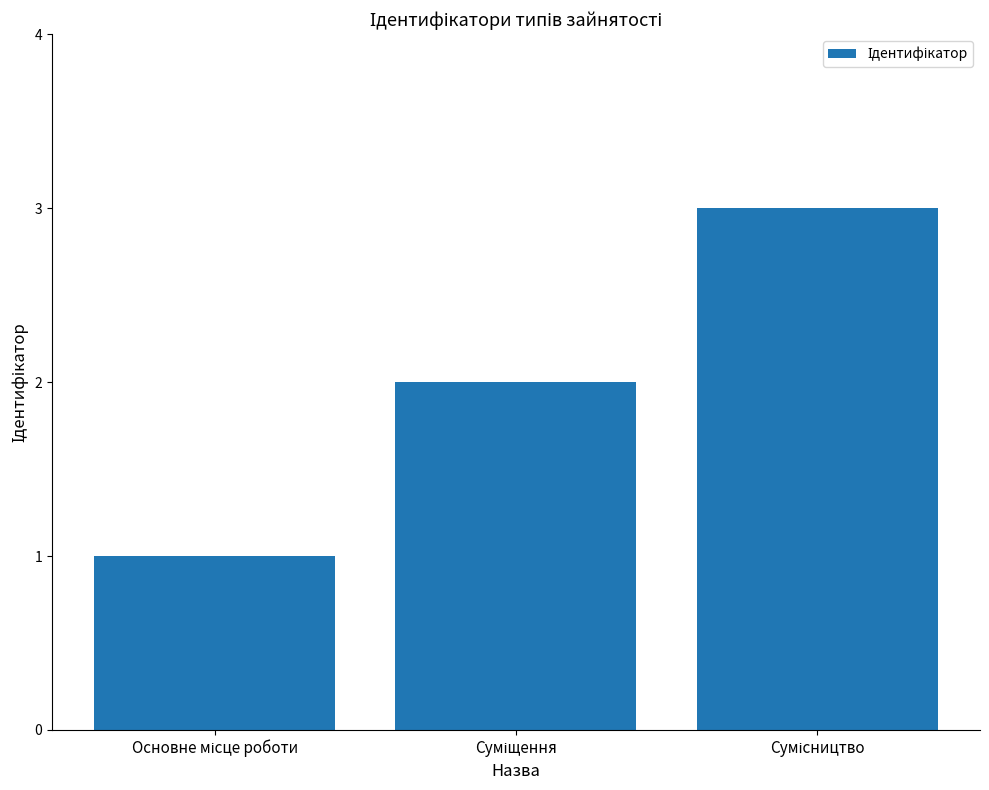

What is the maximum value shown in the chart?

3